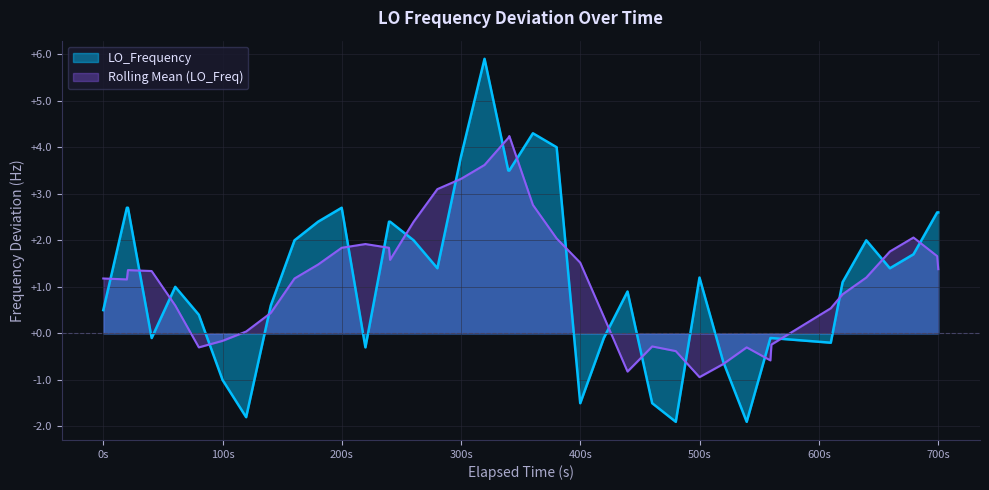

How many lines are shown in the chart?

2